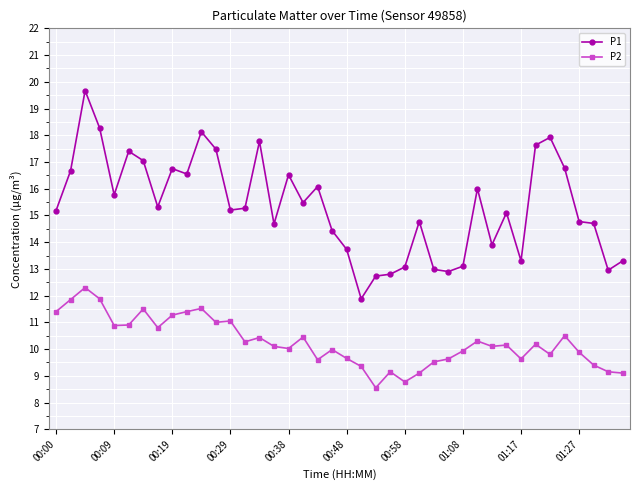

What is the greatest value displayed?

19.7